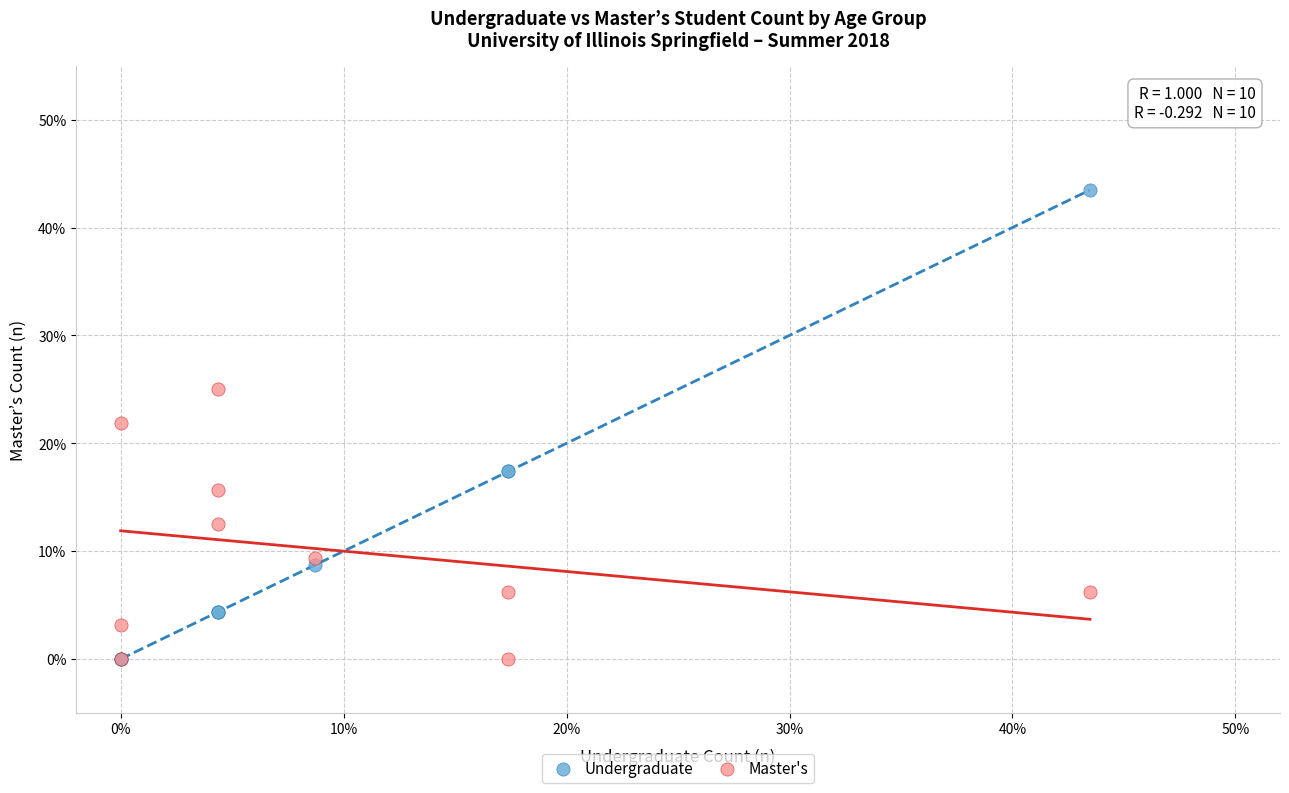

What are all the series names shown in the legend?

Undergraduate, Master's